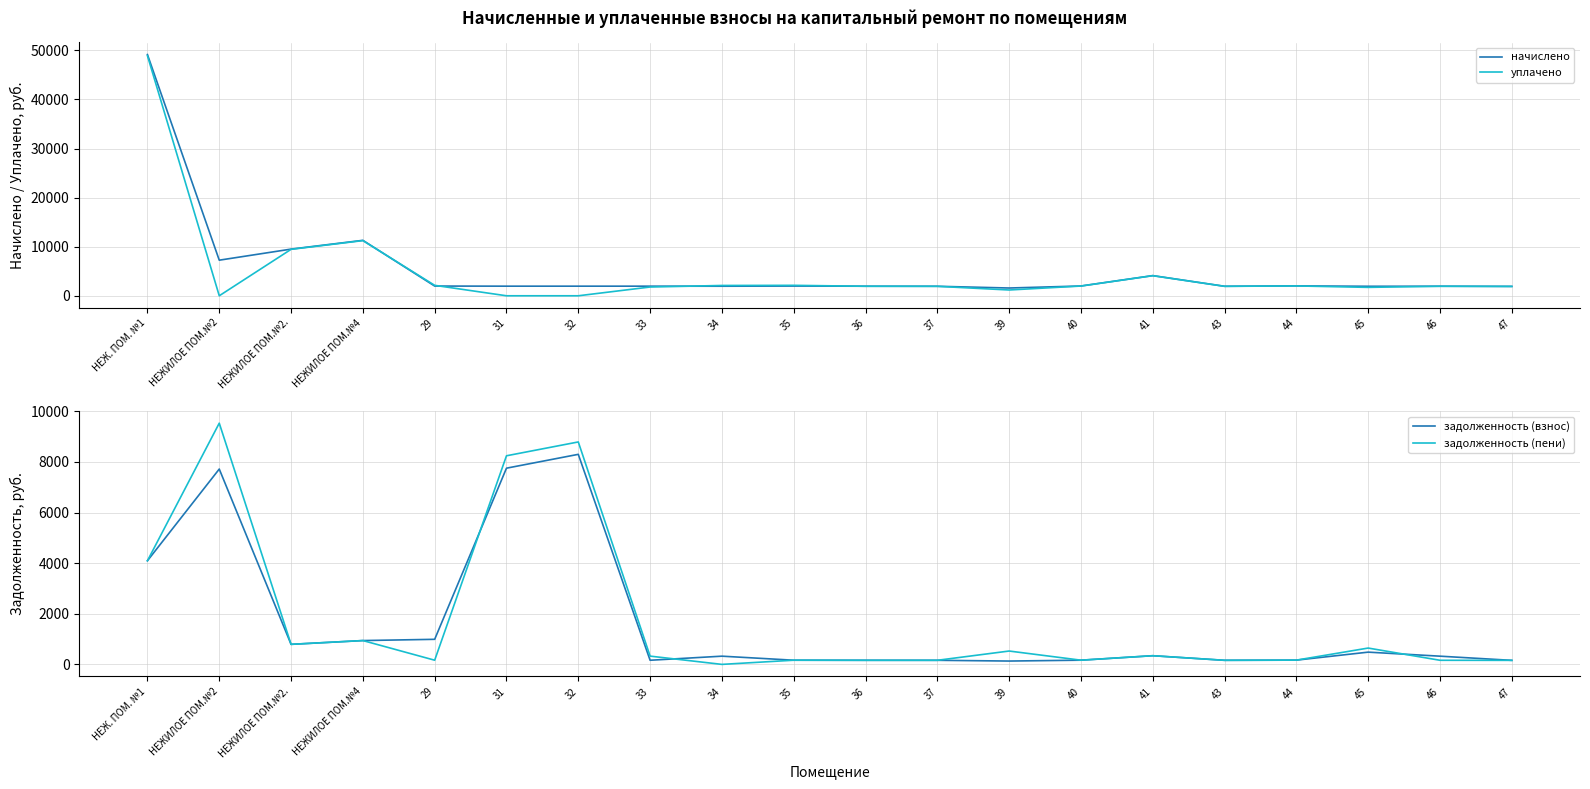

What is the label of the 18th point from the left?

45